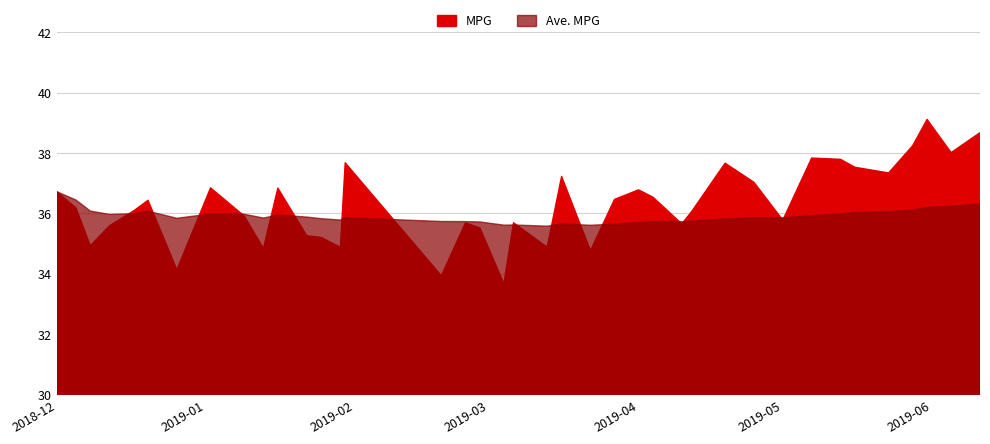

At which category does the data reach its first local peak?

2018-12-20